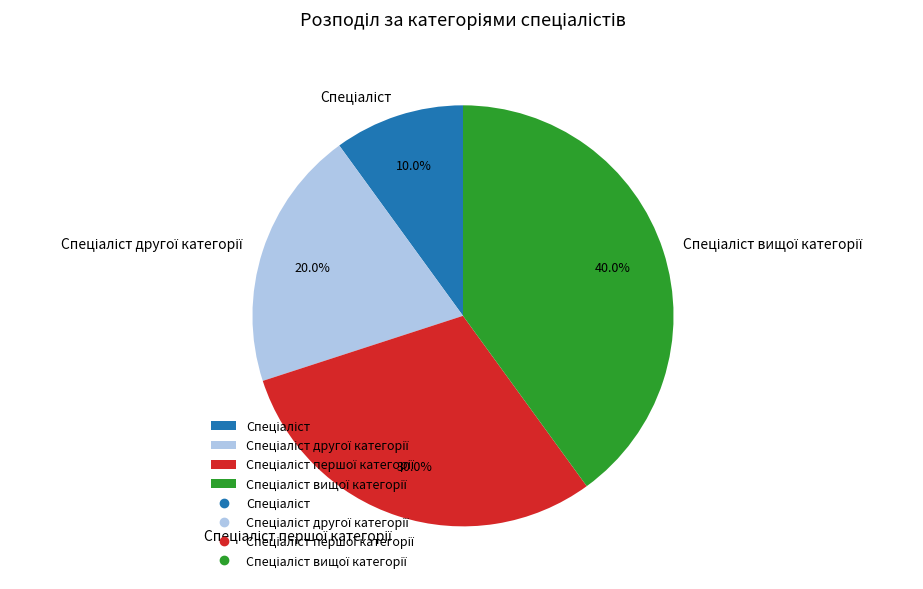

To the nearest percent, what is the average slice percentage?

25%